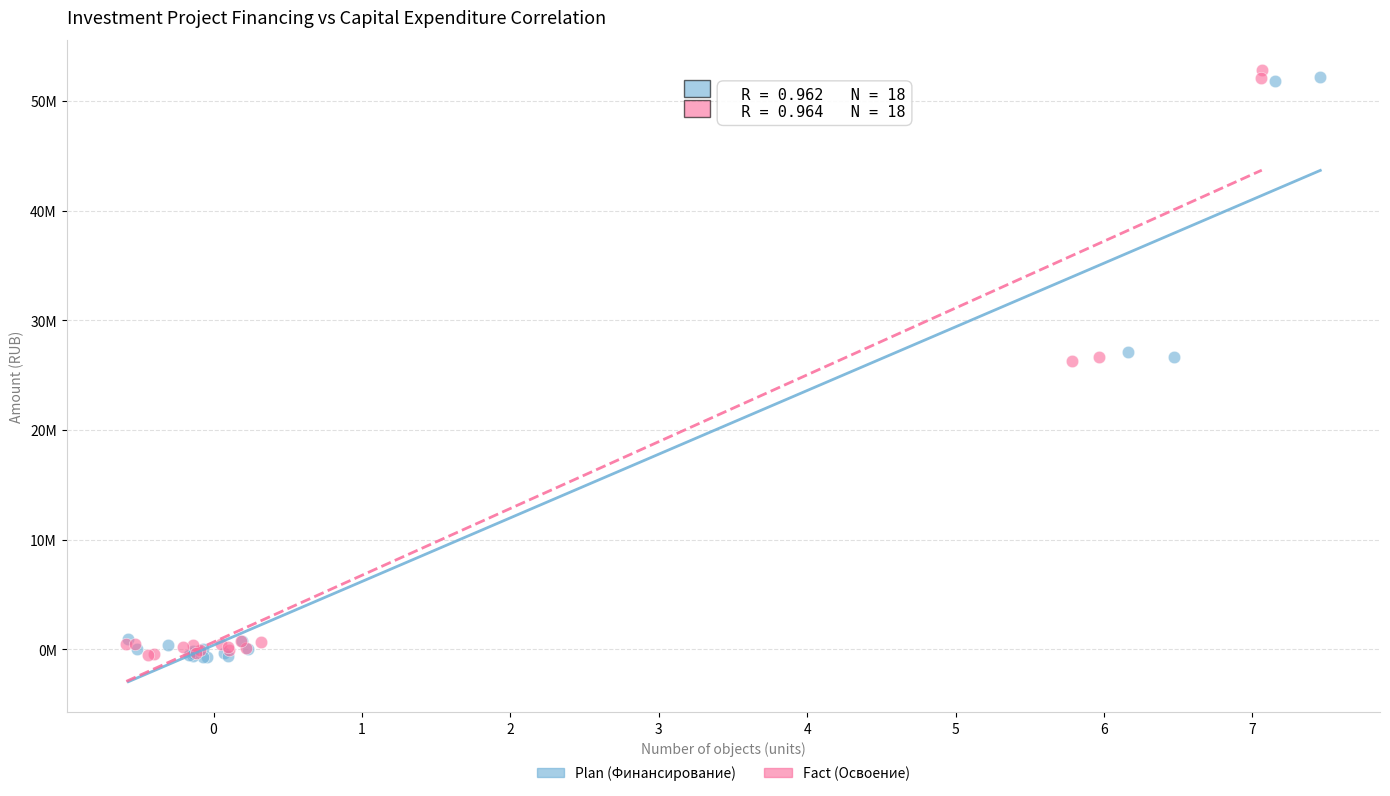

What are all the series names shown in the legend?

Plan (Финансирование), Fact (Освоение)